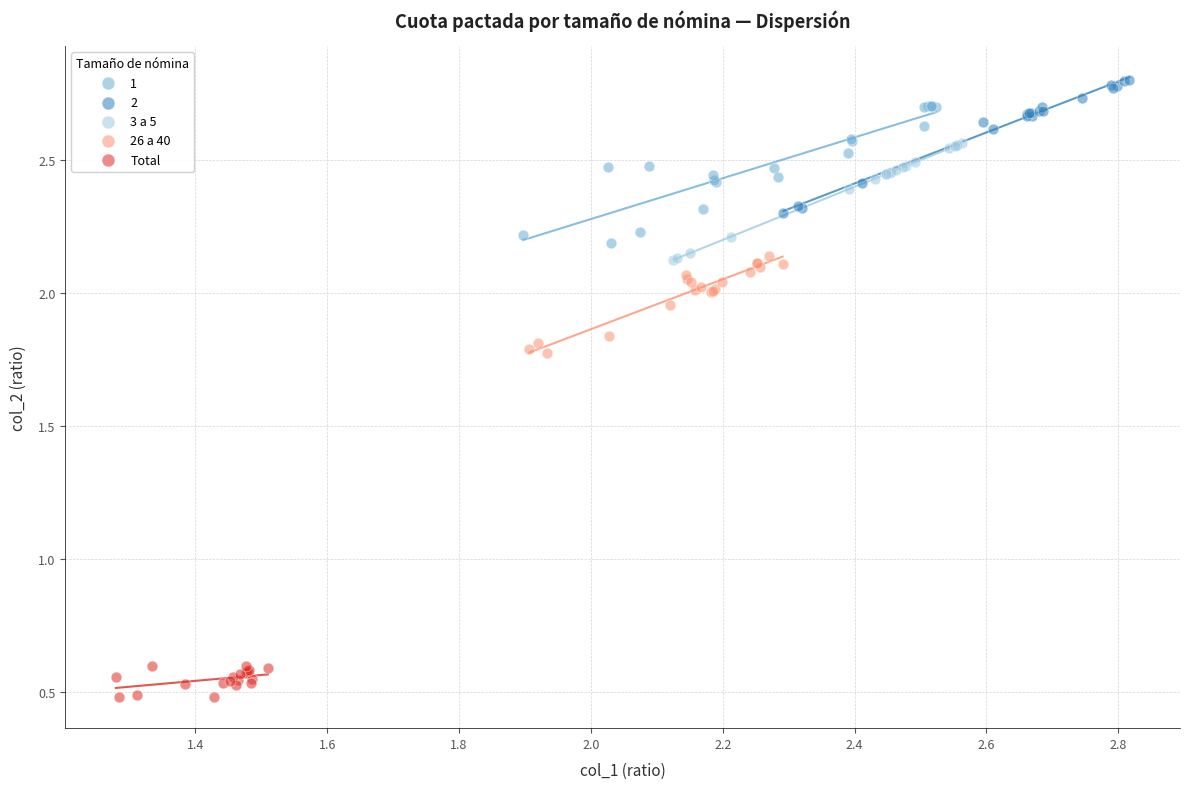

Which series reaches the minimum Y coordinate?

Total